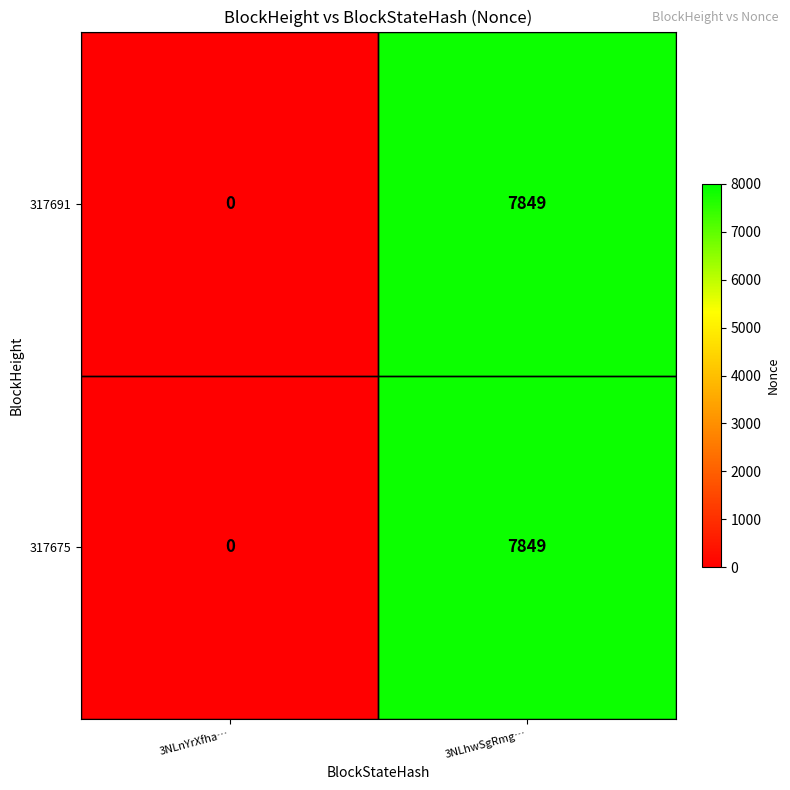

At which label is 317675 closest to 3924?

3NLnYrXfha…